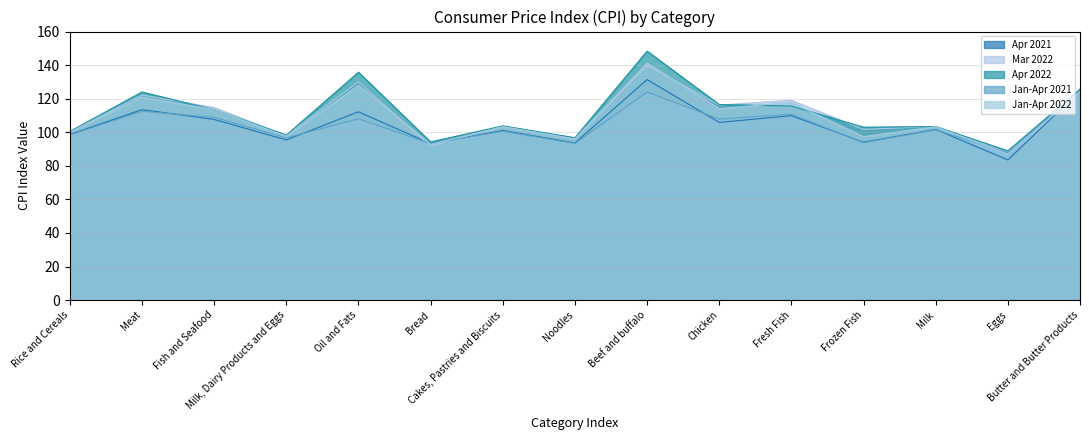

How many times do Jan-Apr 2022 and Apr 2021 cross each other?

3